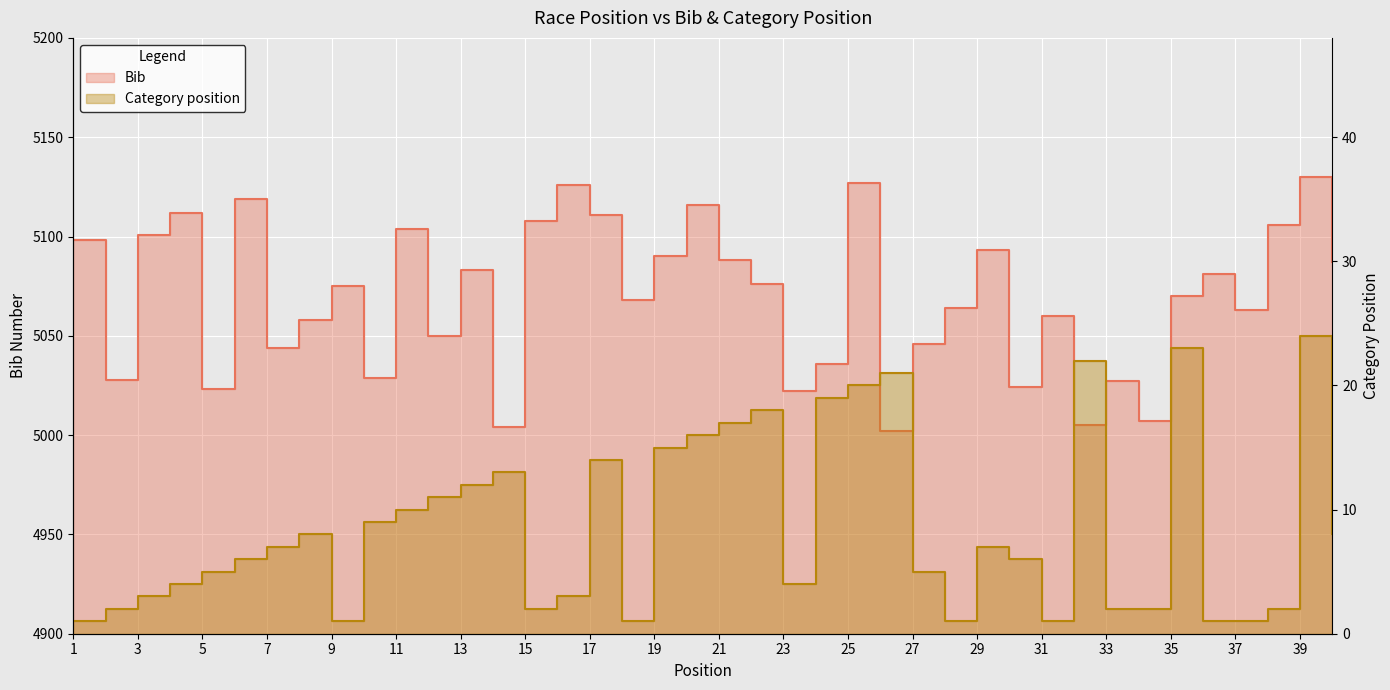

The value of Bib at 19 is 8901. True or false?

False